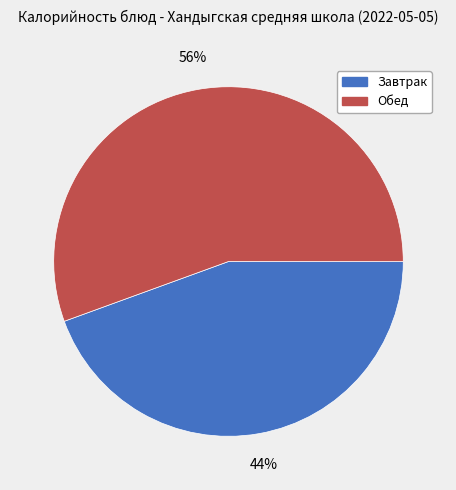

Rank the categories by value from lowest to highest.

Завтрак, Обед